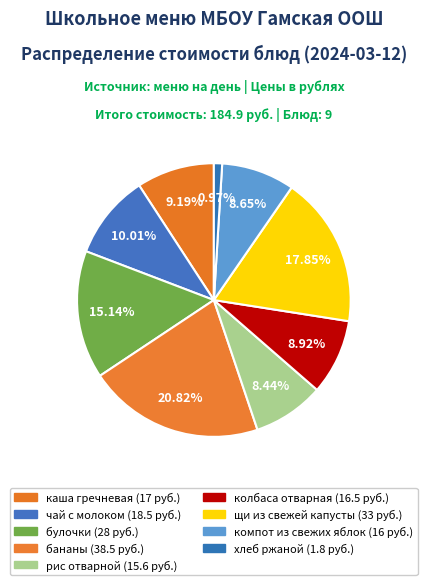

What percentage is the компот из свежих яблок slice, to the nearest percent?

9%